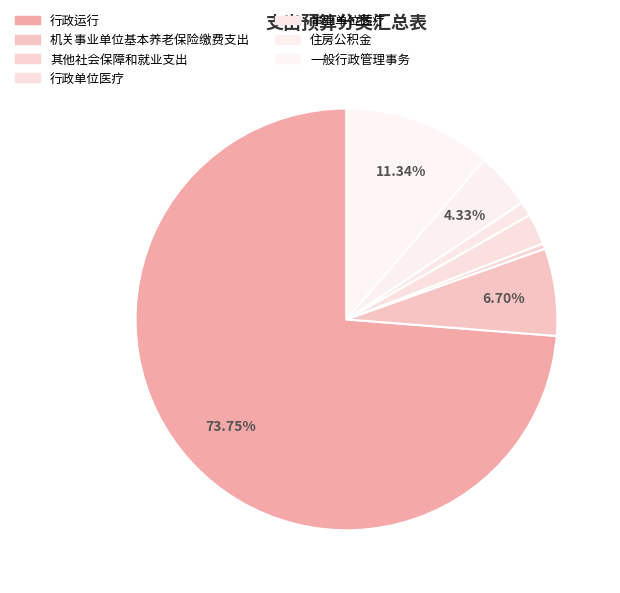

To the nearest percent, what is the combined percentage of 行政运行 and 其他社会保障和就业支出?

74%